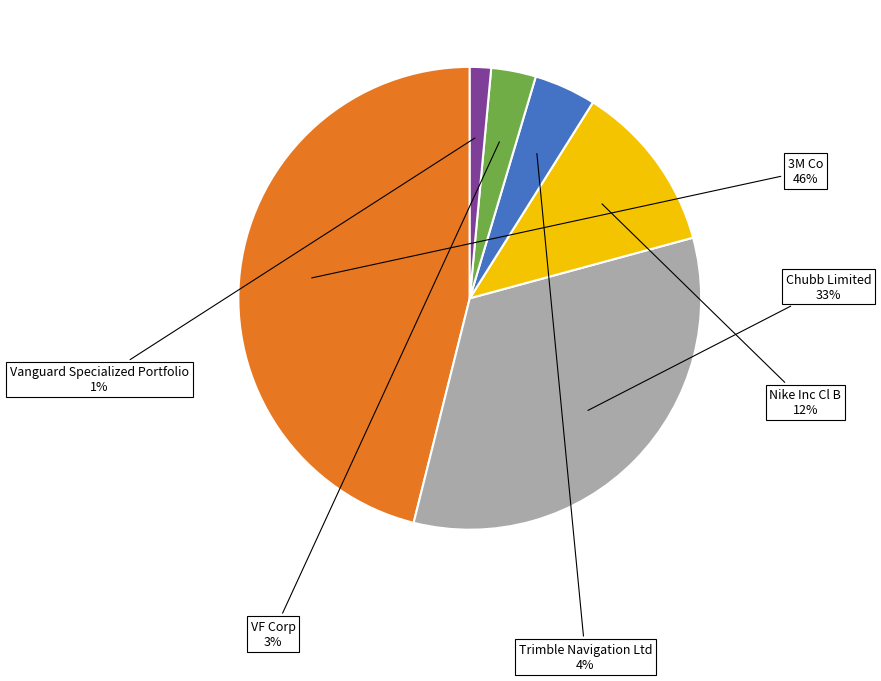

To the nearest percent, what is the combined percentage of Vanguard Specialized Portfolio and Nike Inc Cl B?

13%